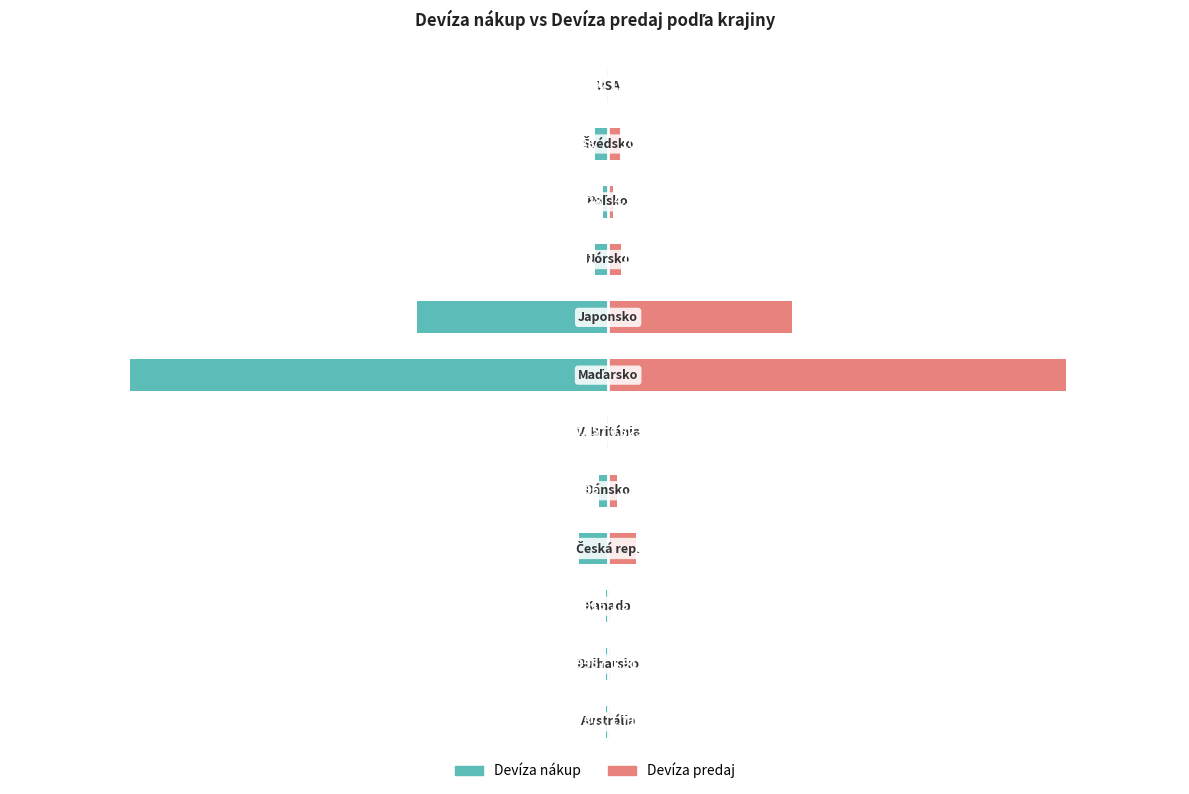

At how many categories does at least one series exceed 7?

6